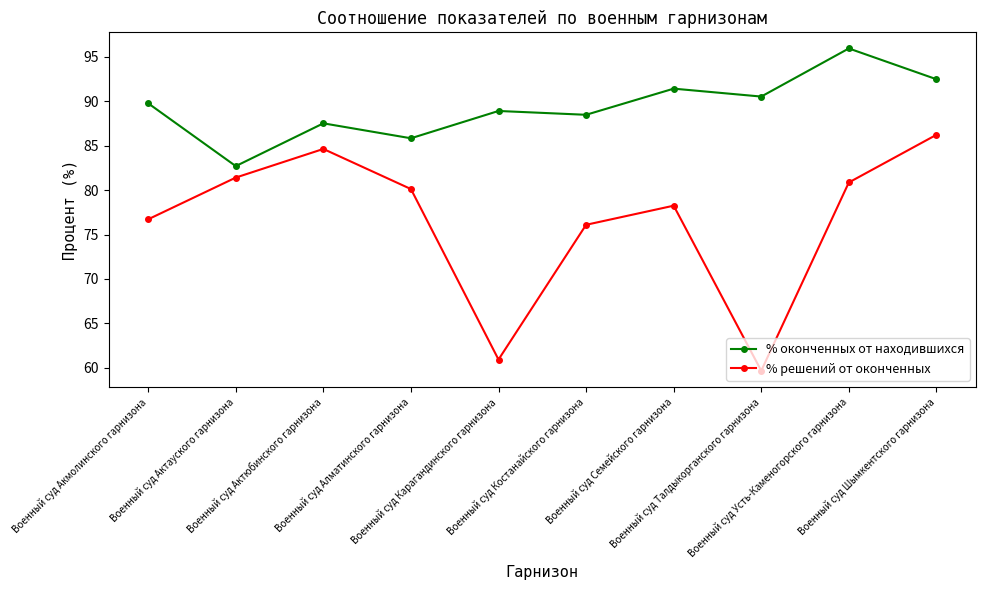

Where does the % оконченных от находившихся series first go above 89?

Военный суд Акмолинского гарнизона